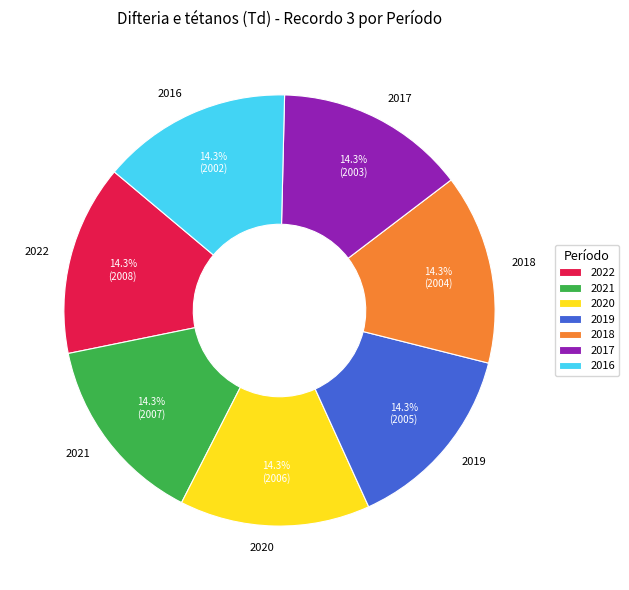

Does 2018 represent more than half of the total?

No